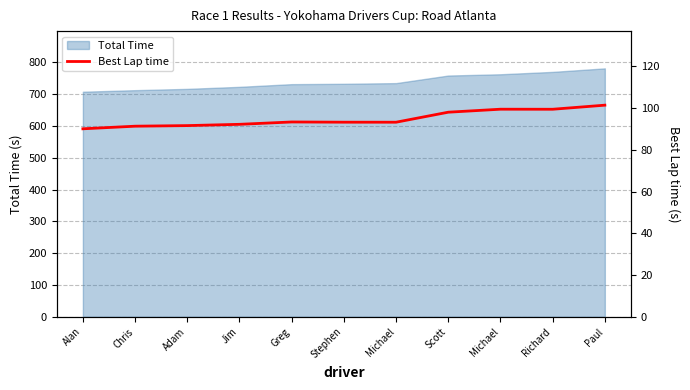

What is the smallest value displayed?

90.0